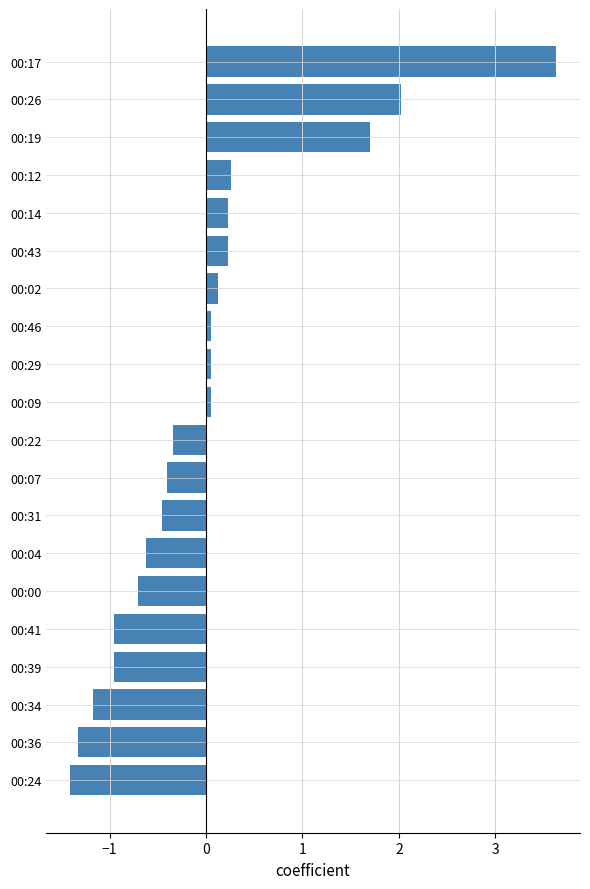

At which label is the value closest to 1?

00:19